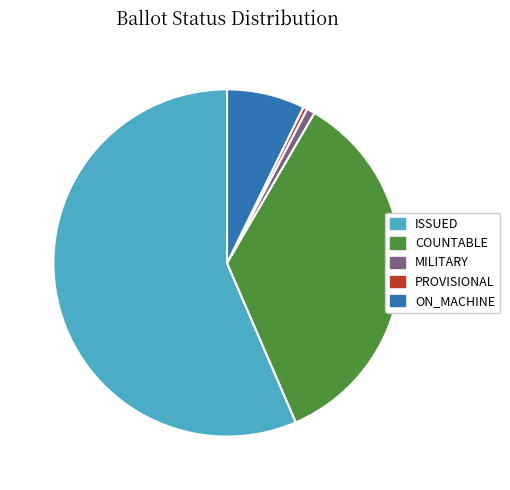

Combined, do PROVISIONAL and COUNTABLE account for over 50%?

No